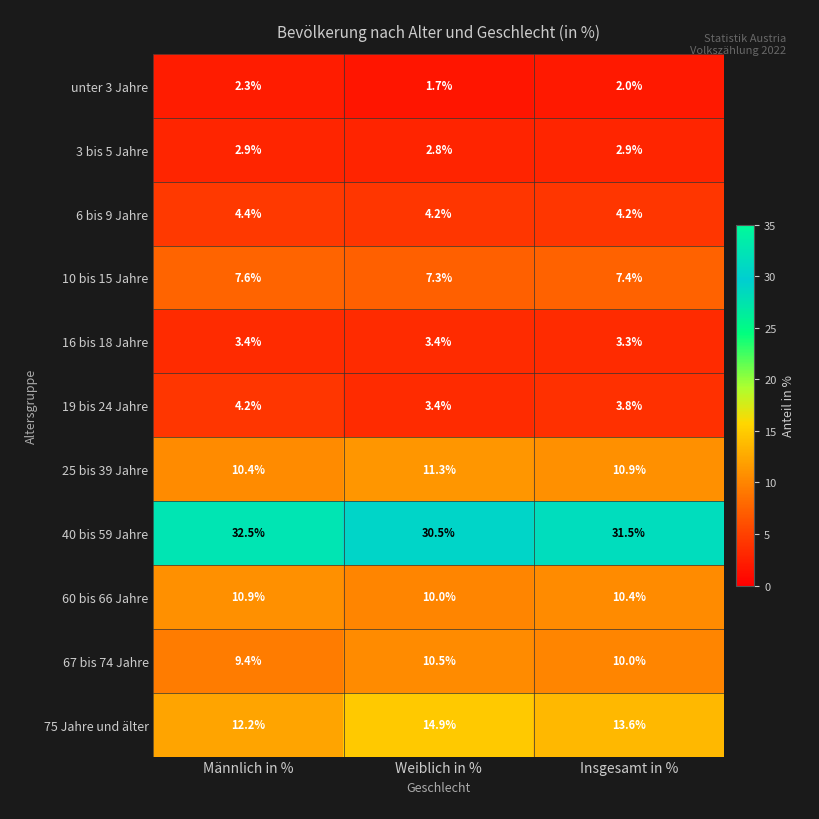

Which series has the largest range (max minus min)?

75 Jahre und älter